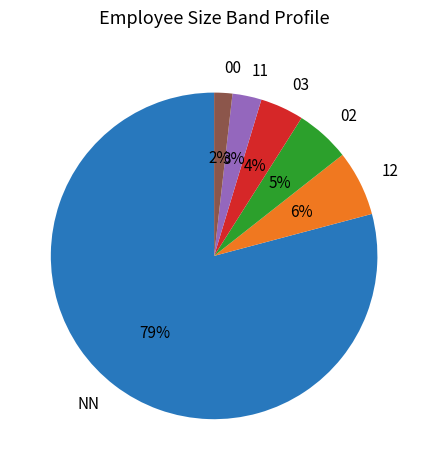

Which category accounts for the majority?

NN